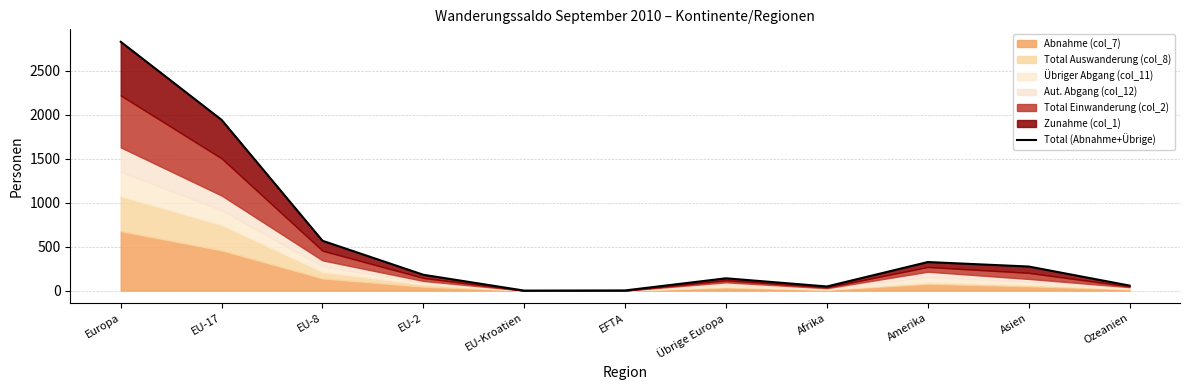

How many data points are less than 180?

5